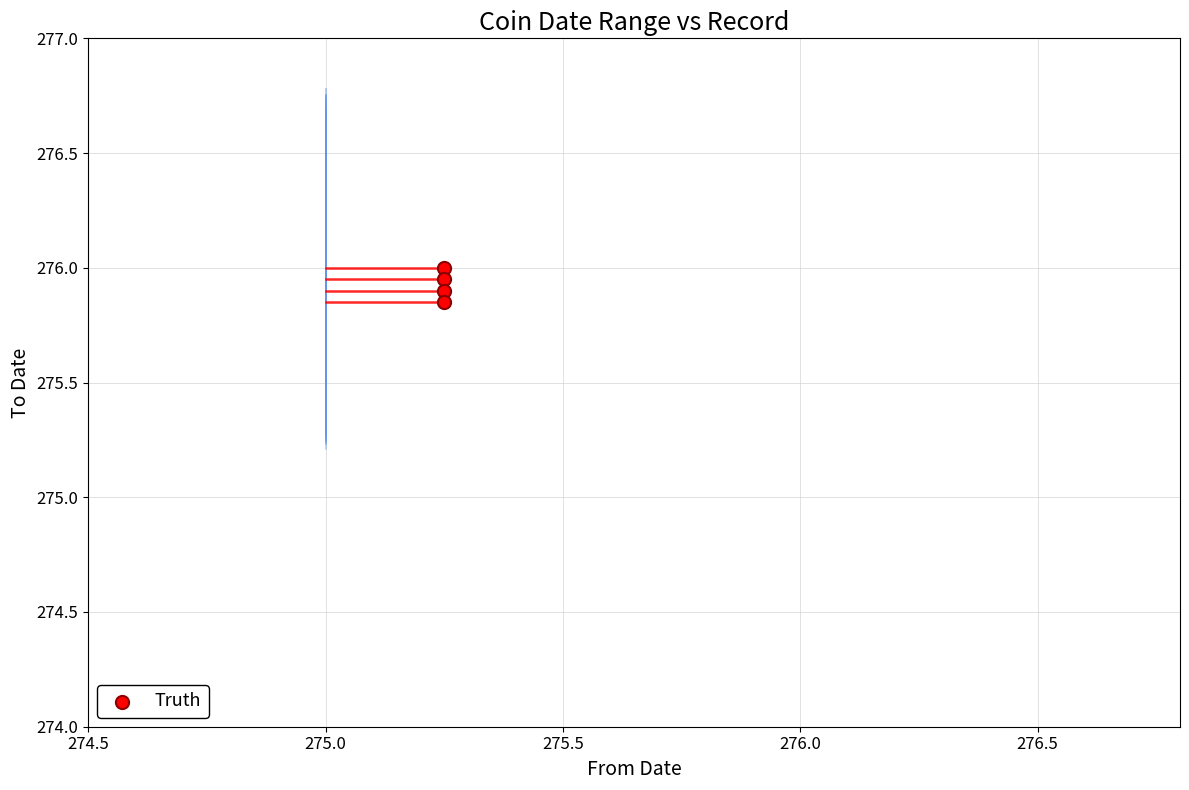

Count the number of points in this scatter plot.

4